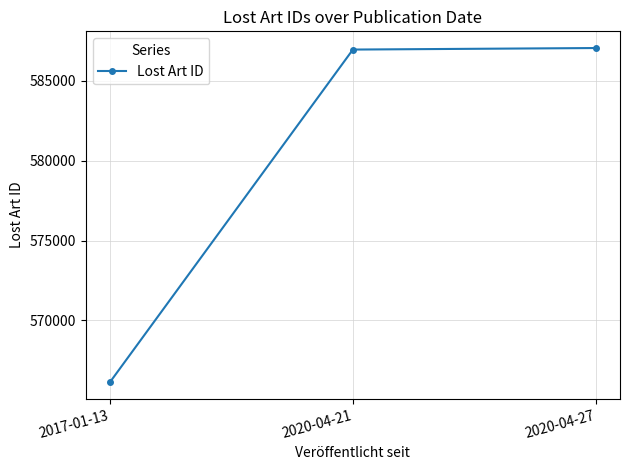

What is the change in value from 2017-01-13 to 2020-04-21?

+20814